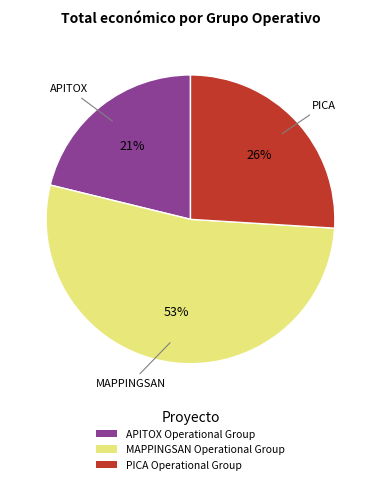

Rank the categories by value from lowest to highest.

APITOX Operational Group, PICA Operational Group, MAPPINGSAN Operational Group